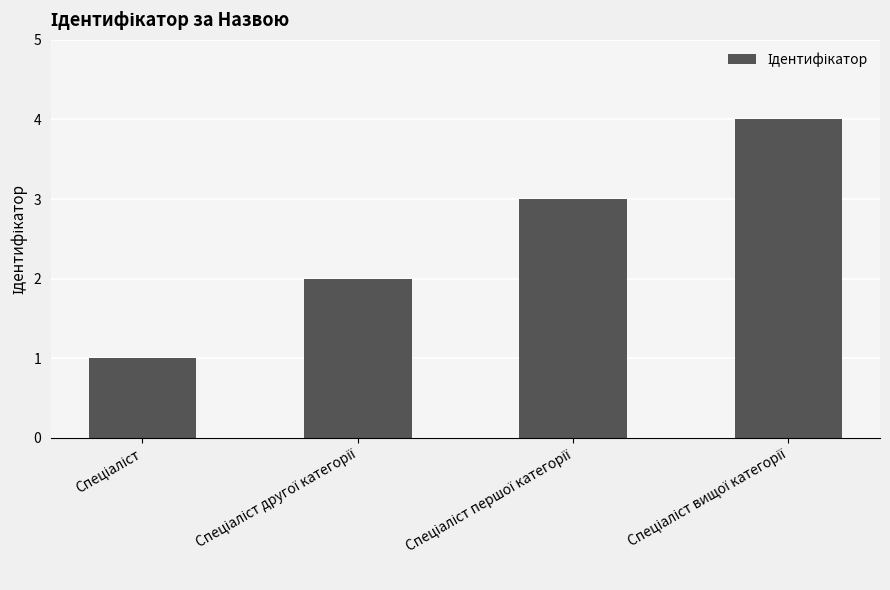

What is the greatest value displayed?

4